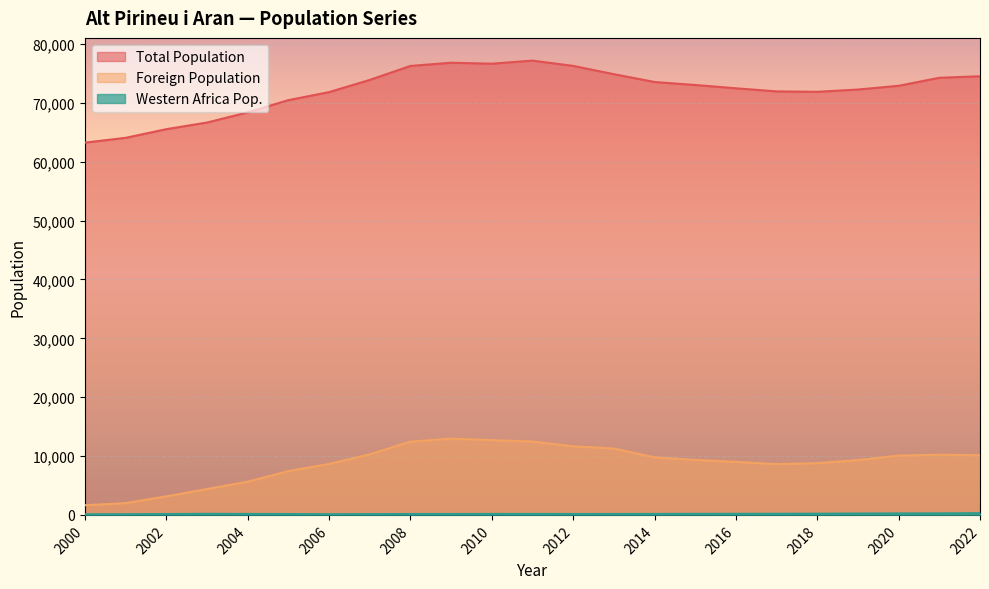

What is the lowest value of the Foreign Population series?

1644